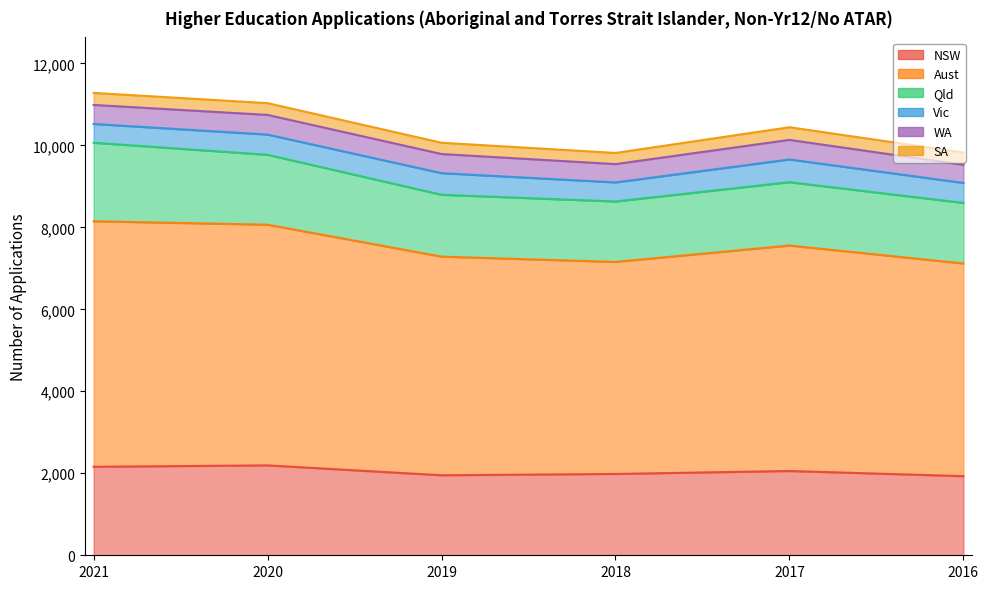

What is the greatest value displayed?

5989